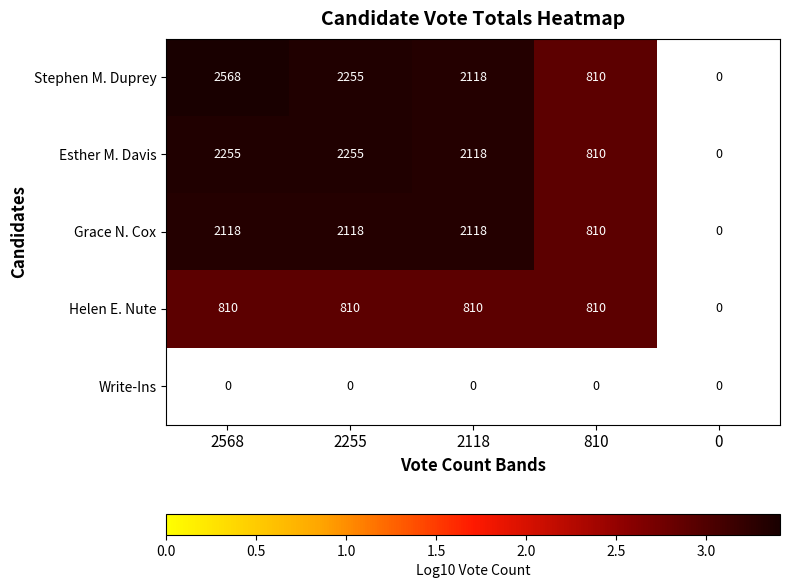

The value of Stephen M. Duprey at 810 is 810. True or false?

True